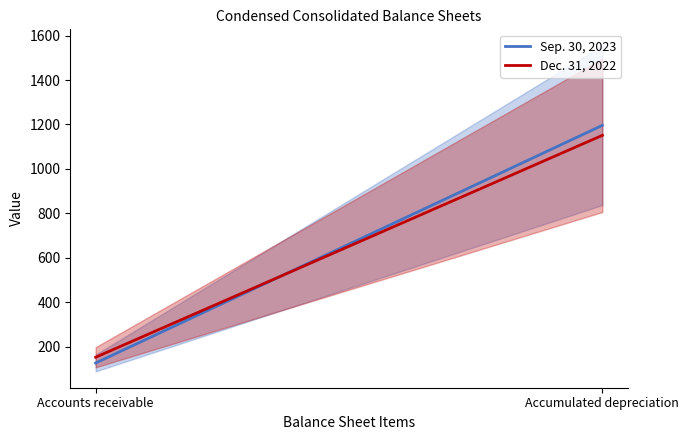

At how many categories does at least one series exceed 1014?

1